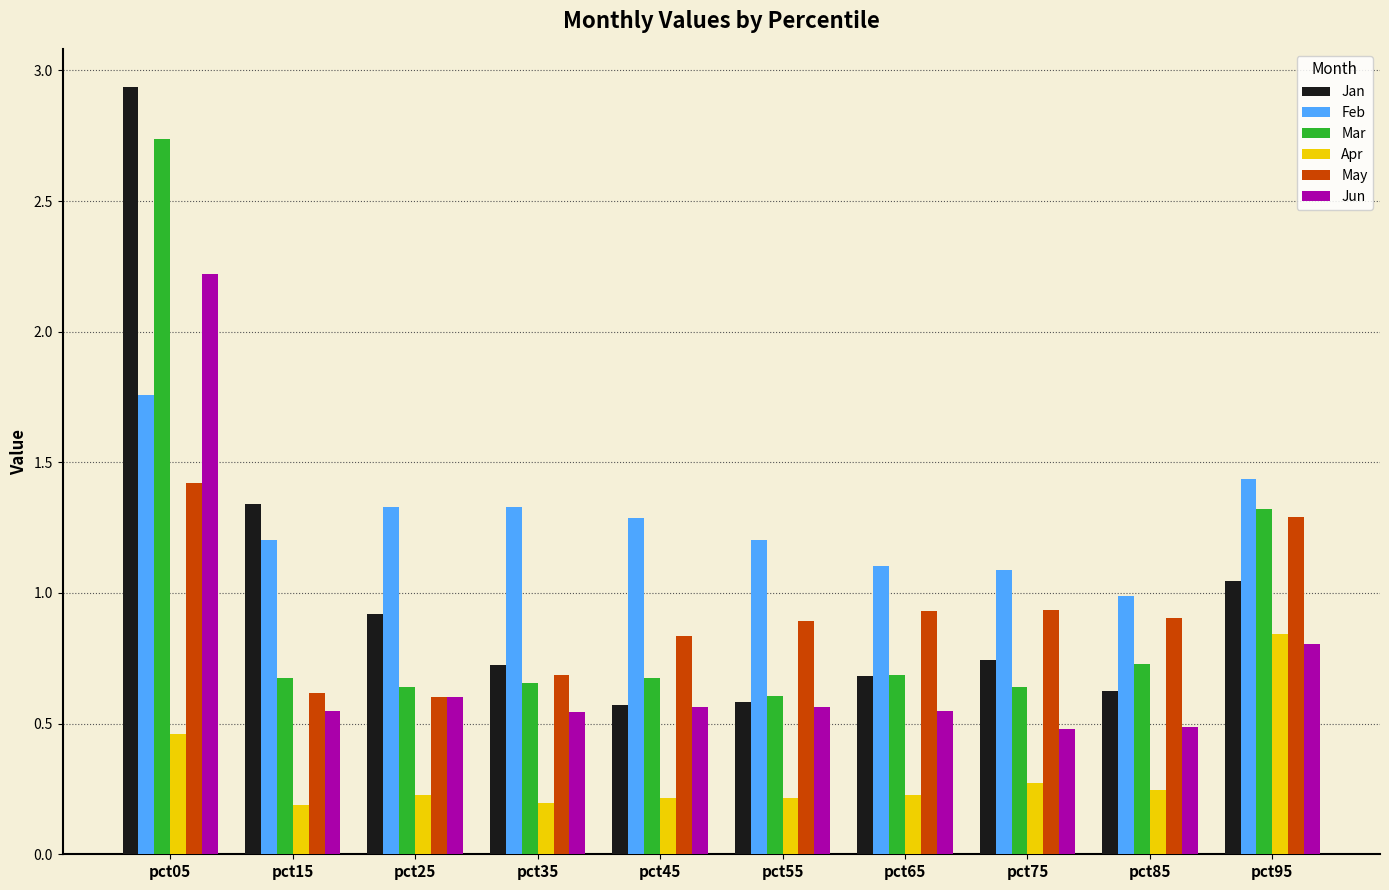

Count the number of data series in this chart.

6